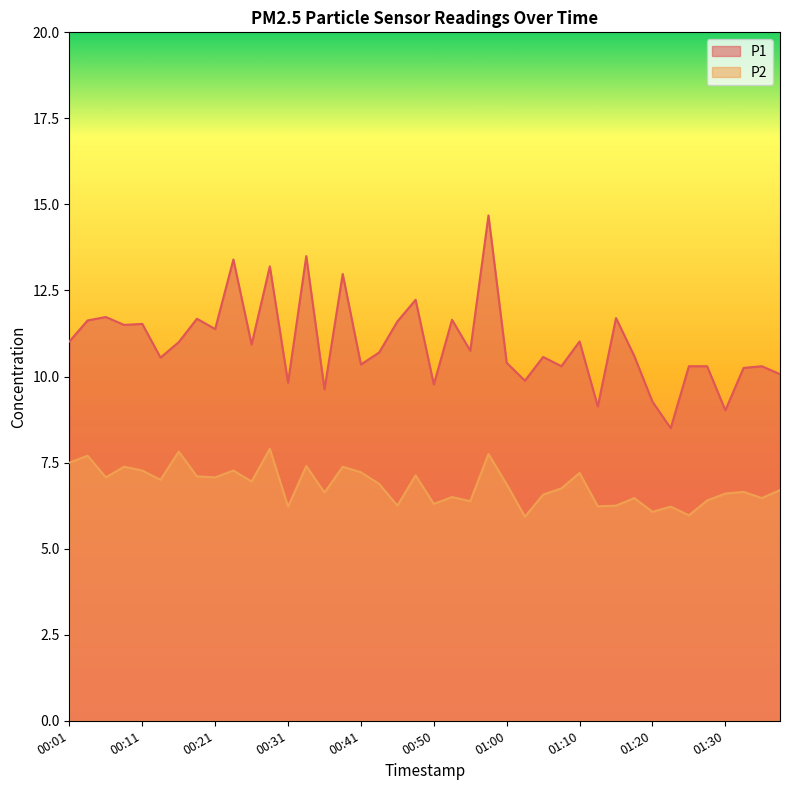

The value of P2 at 01:27 is 8.8. True or false?

False